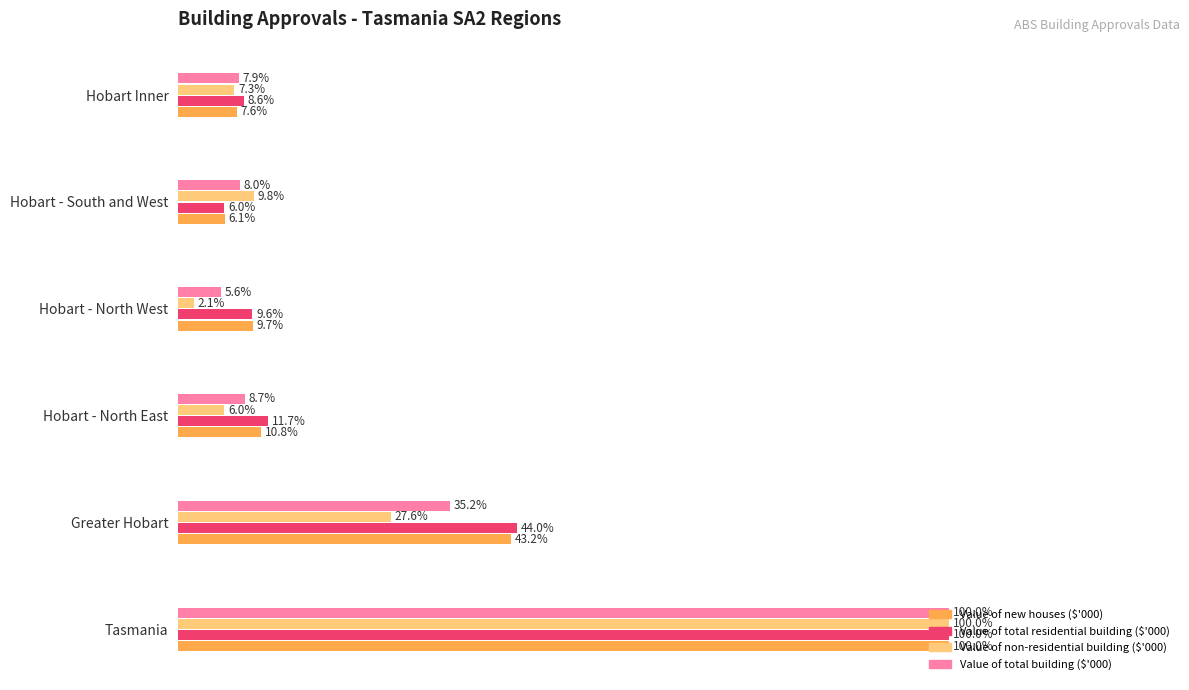

What are all the series names shown in the legend?

Value of new houses ($'000), Value of total residential building ($'000), Value of non-residential building ($'000), Value of total building ($'000)